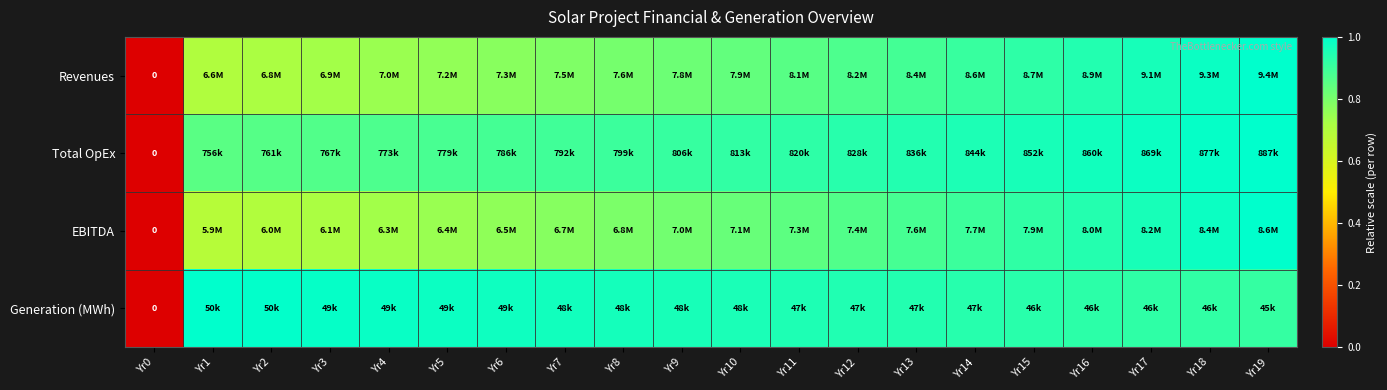

Which category has the highest value in the Total OpEx series?

Yr19